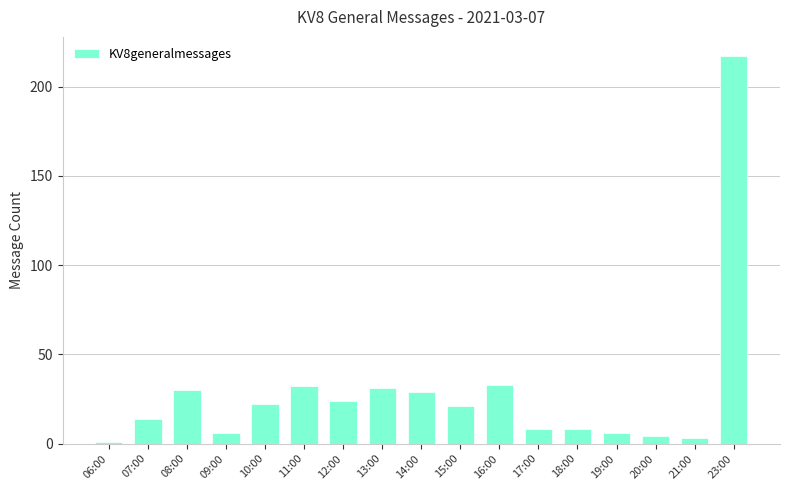

What is the maximum value shown in the chart?

217